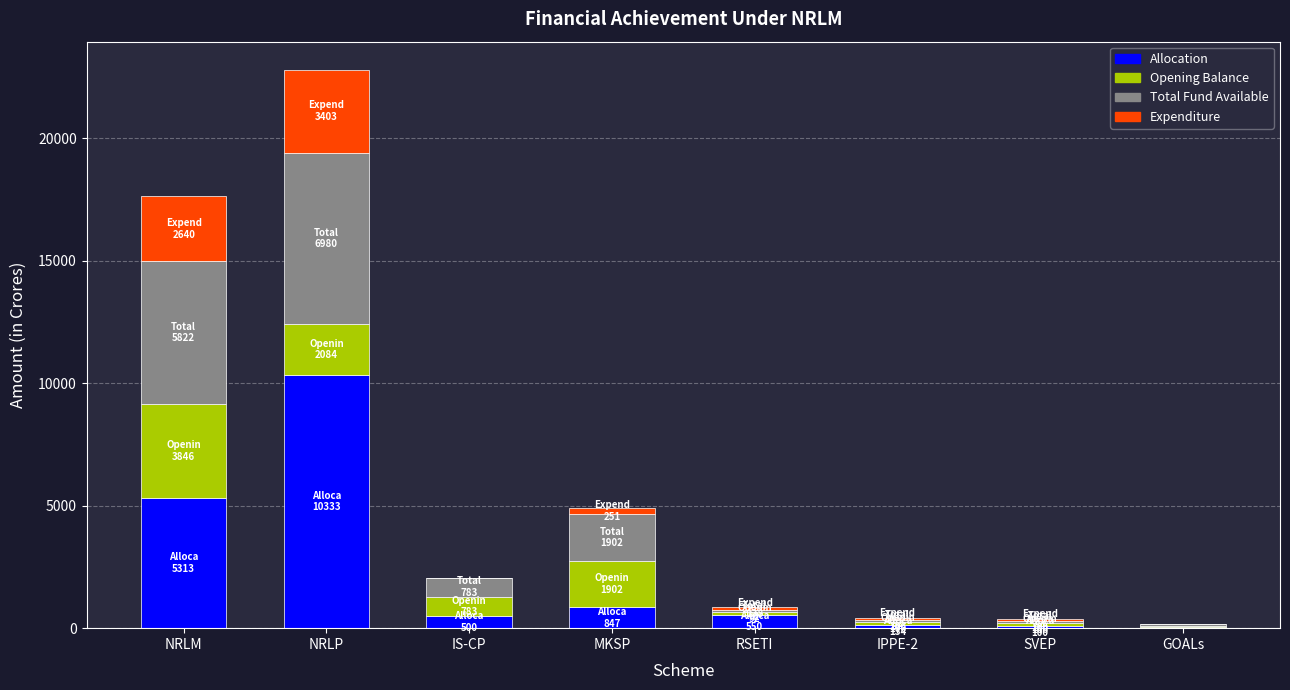

What is the total value across all series at IS-CP?

2066.4